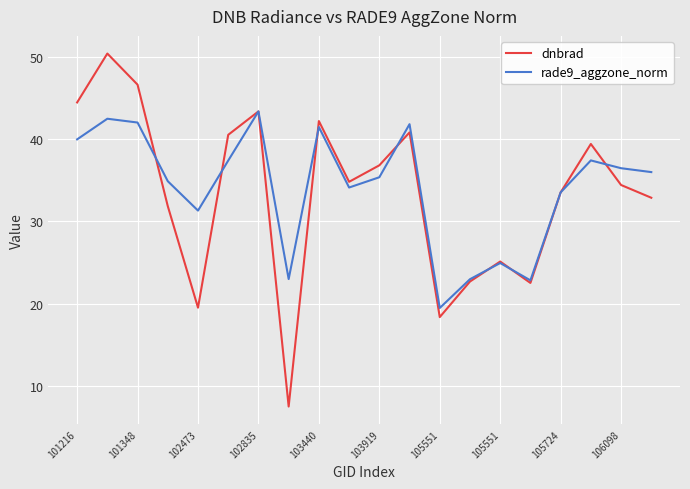

Rank the series by their maximum value, from highest to lowest.

dnbrad, rade9_aggzone_norm